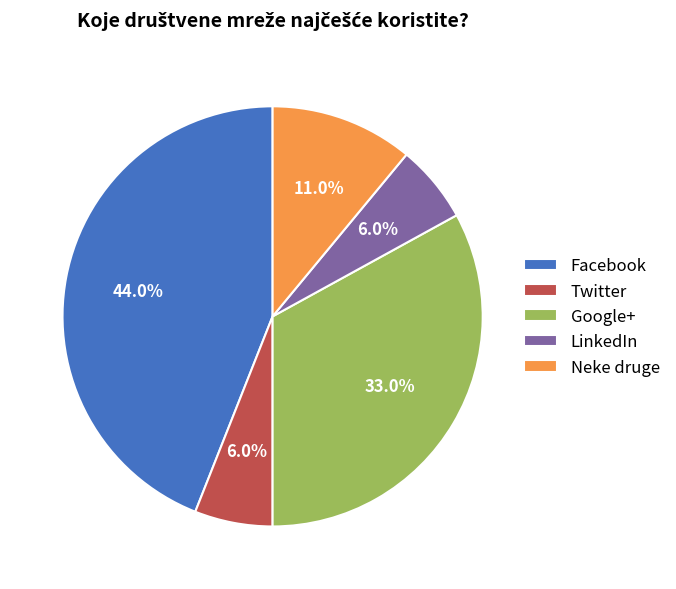

Count the number of slices in the pie.

5